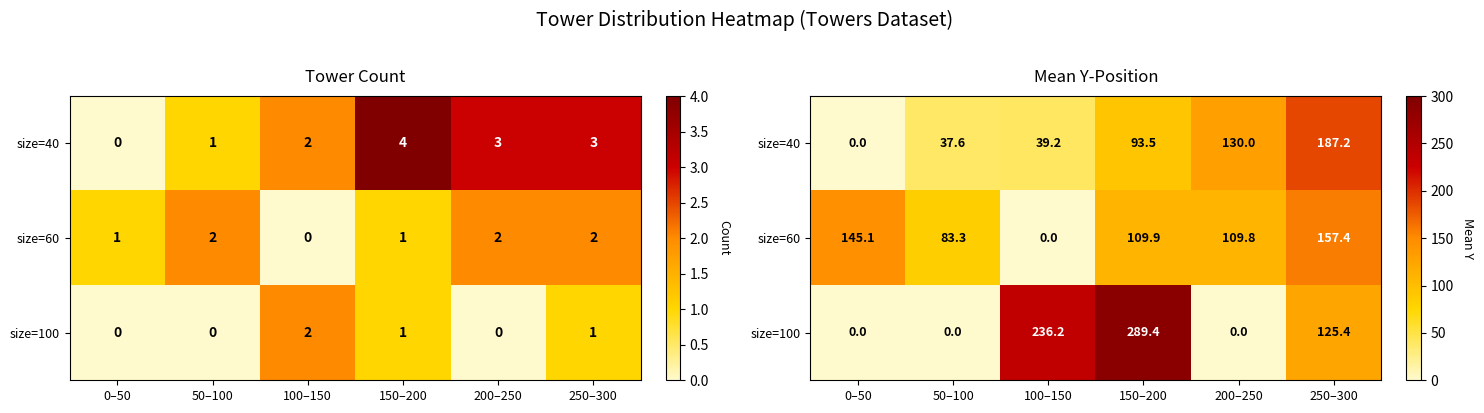

At 200–250, list the series in order from largest to smallest.

size=40, size=60, size=100